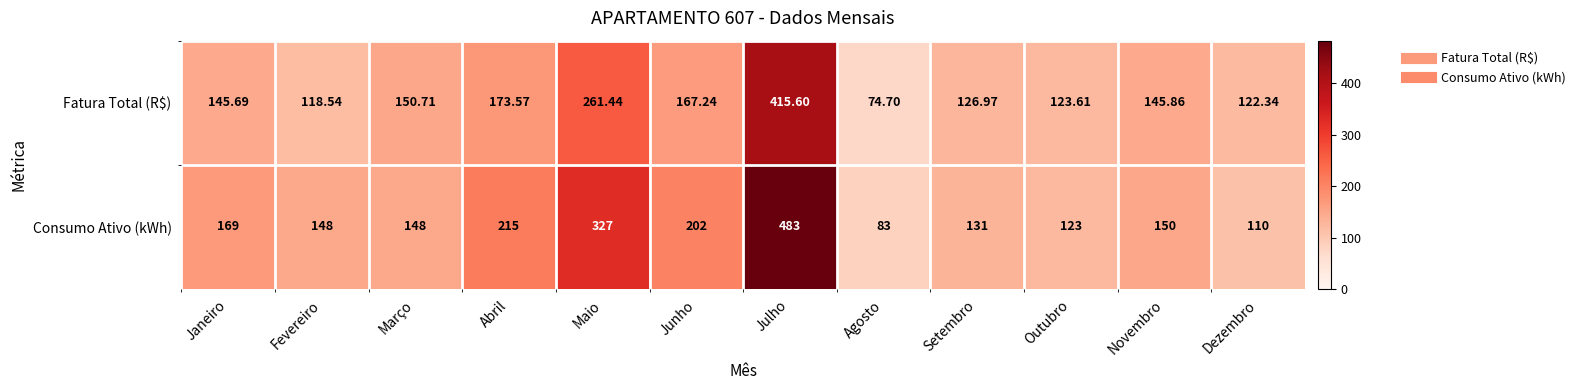

Where is Consumo Ativo (kWh) nearest to the value 283?

Maio